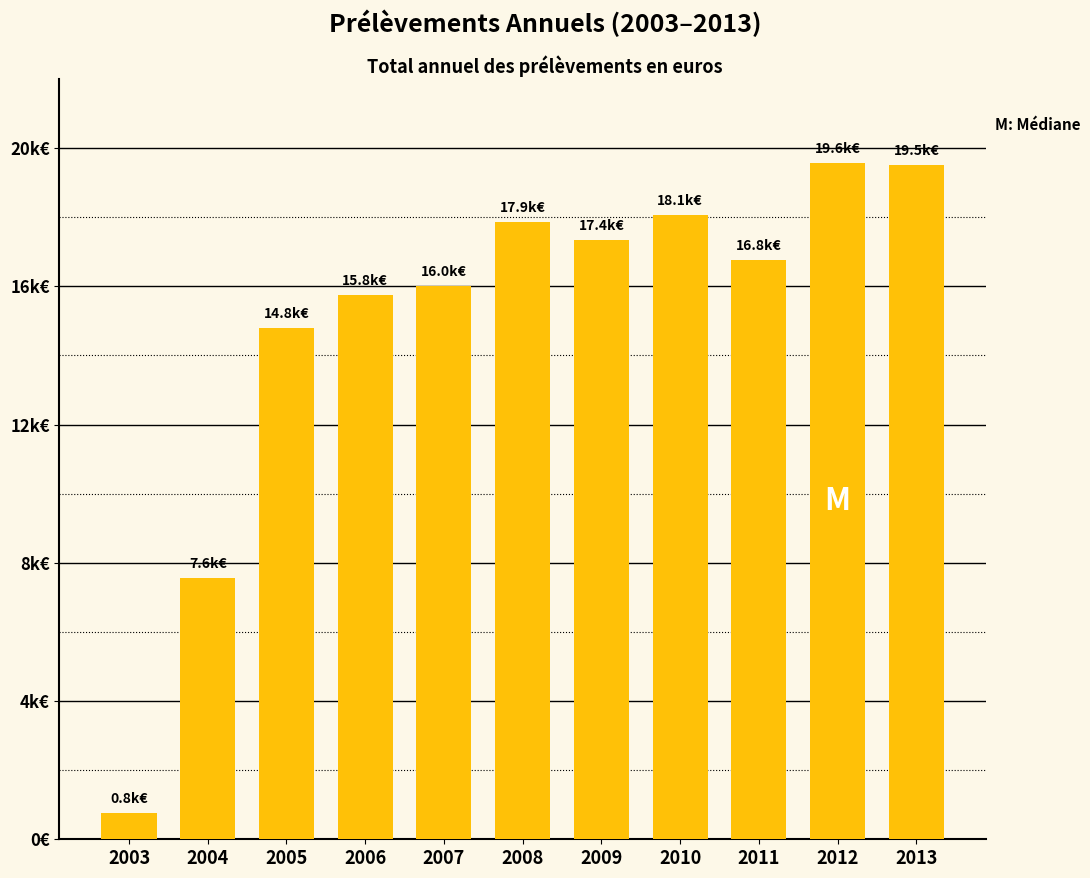

The value at 2009 is 17352.8. True or false?

True